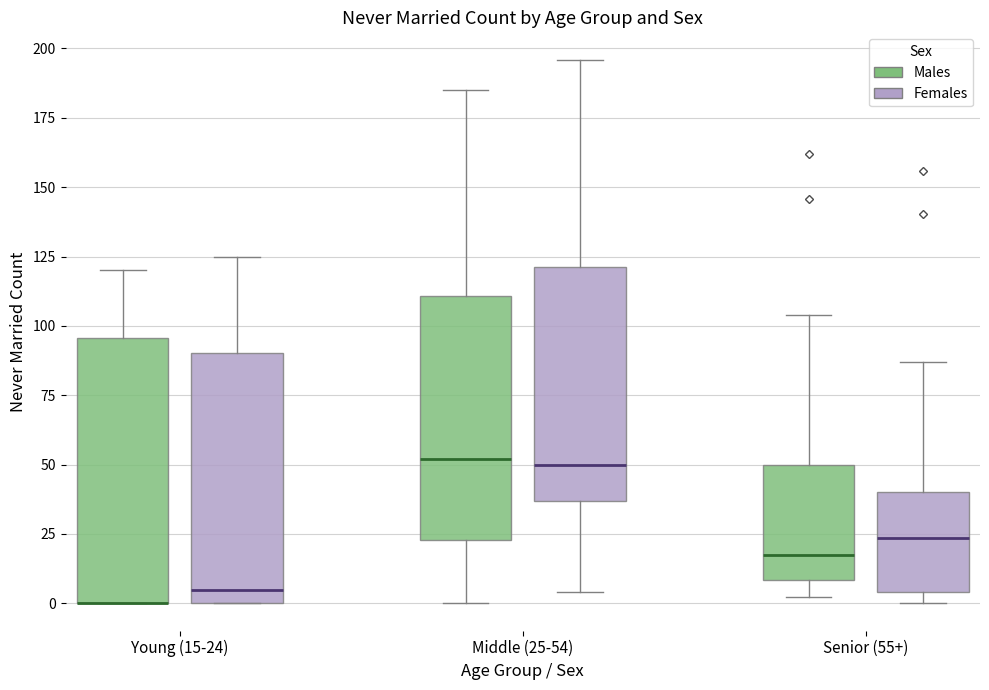

Reading left to right, read every box against the y-axis: the position of its median line, the range the box covers, and the ends of its whiskers. The values are not printed on the chart, so give them approximately, as read against the axis.

Young (15-24) (Males): median 0 (drawn on the box's lower edge), box 0 to 95, whiskers 0 to 120
Young (15-24) (Females): median 5, box 0 to 90, whiskers 0 to 125
Middle (25-54) (Males): median 50, box 25 to 110, whiskers 0 to 185
Middle (25-54) (Females): median 50, box 35 to 120, whiskers 5 to 195
Senior (55+) (Males): median 20, box 10 to 50, whiskers 0 to 105
Senior (55+) (Females): median 25, box 5 to 40, whiskers 0 to 85